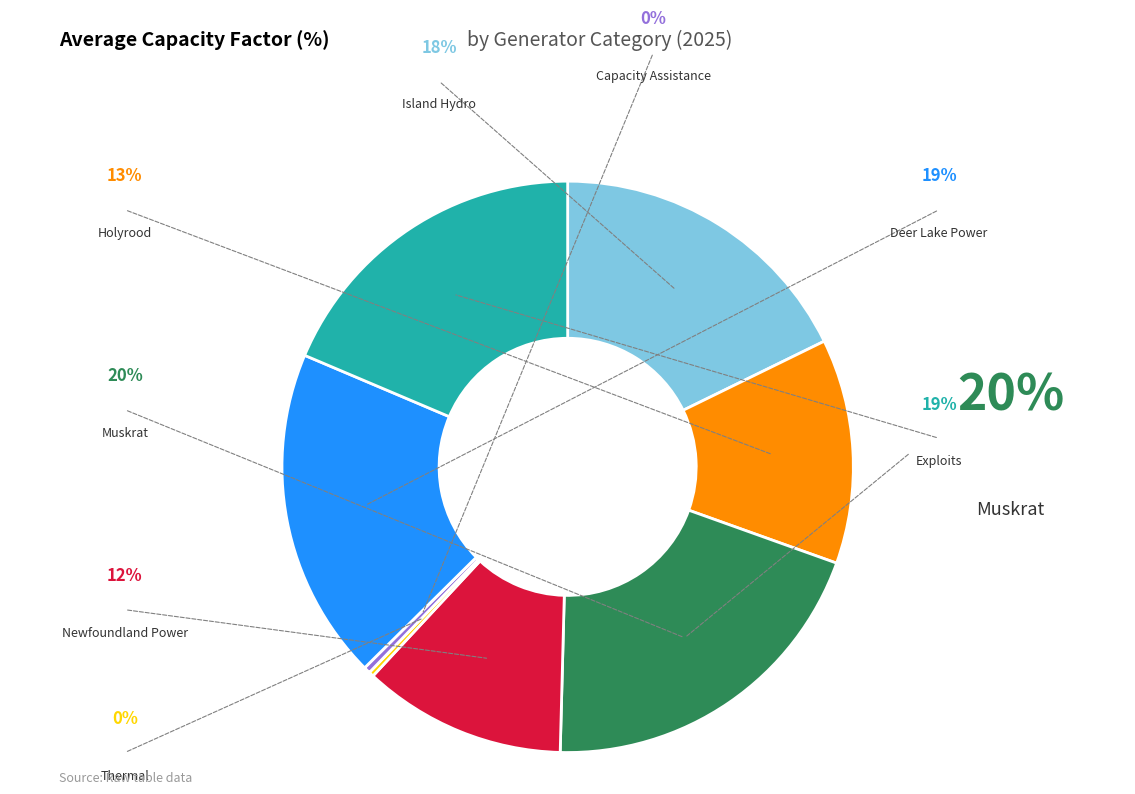

Is there any slice that represents more than half of the pie?

No